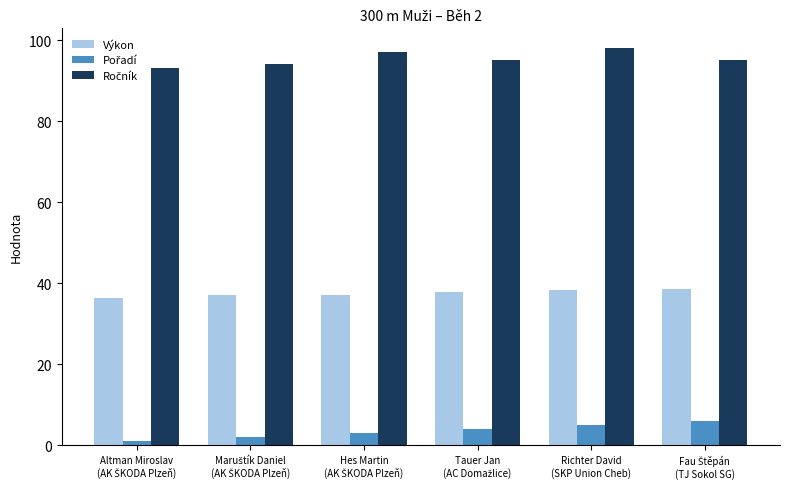

Count the number of categories in the chart.

6